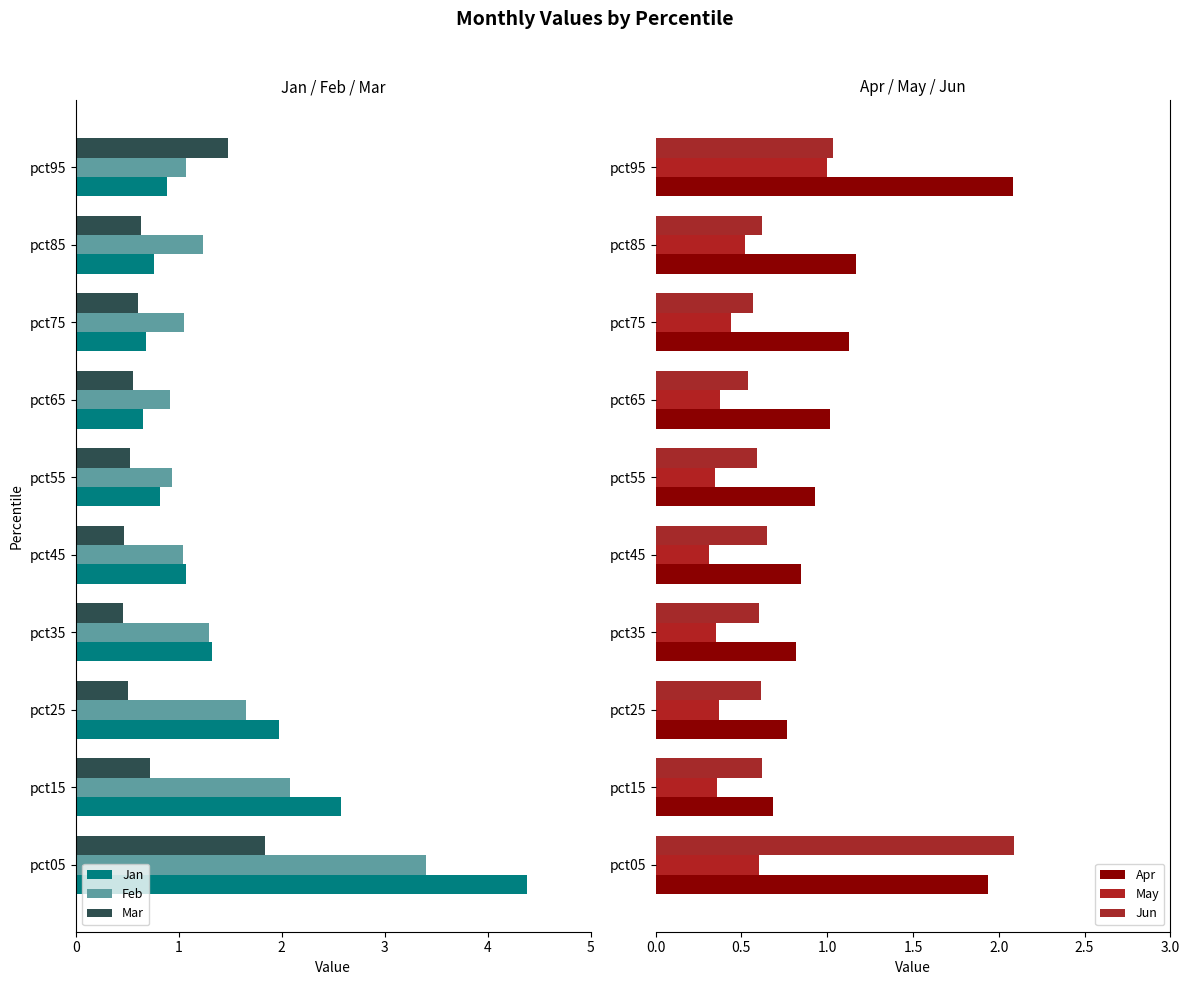

List the series in order of their peak value, lowest first.

Feb, Jan, Mar, May, Apr, Jun